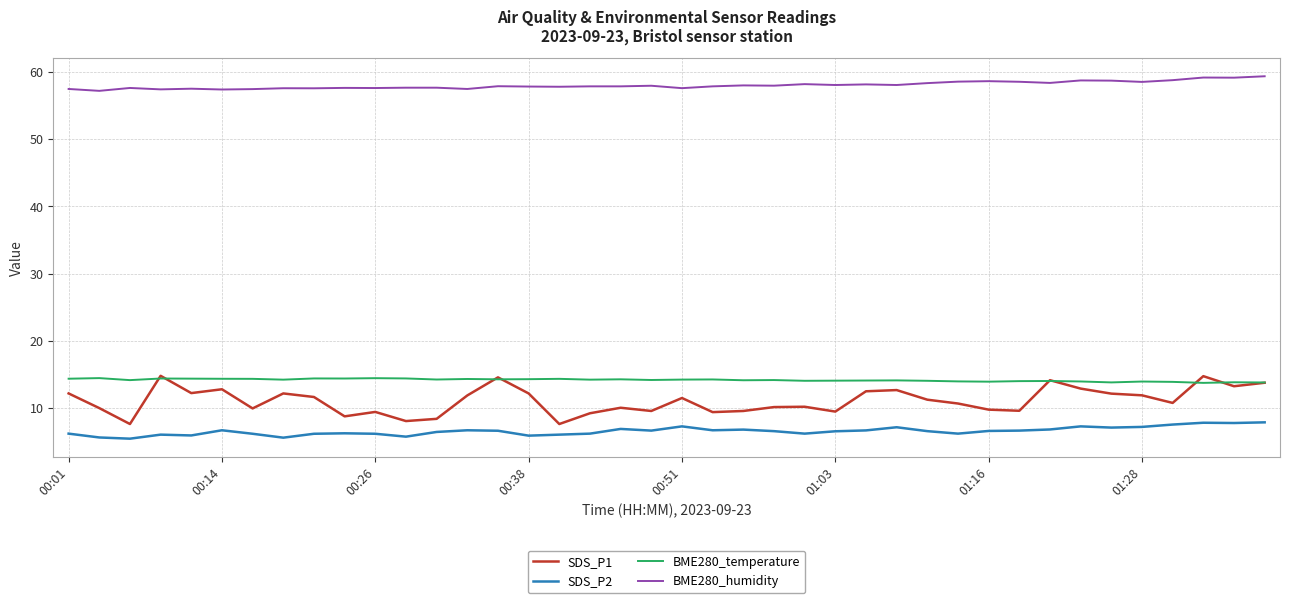

What is the lowest value of the SDS_P2 series?

5.5